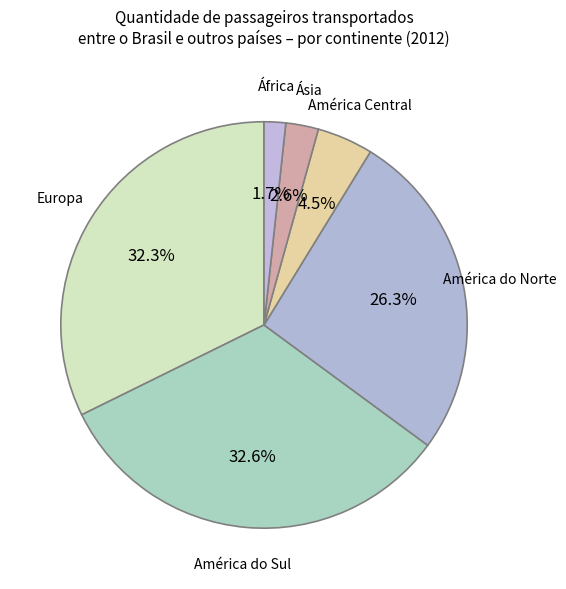

How much of the chart is everything except África?

98.3%